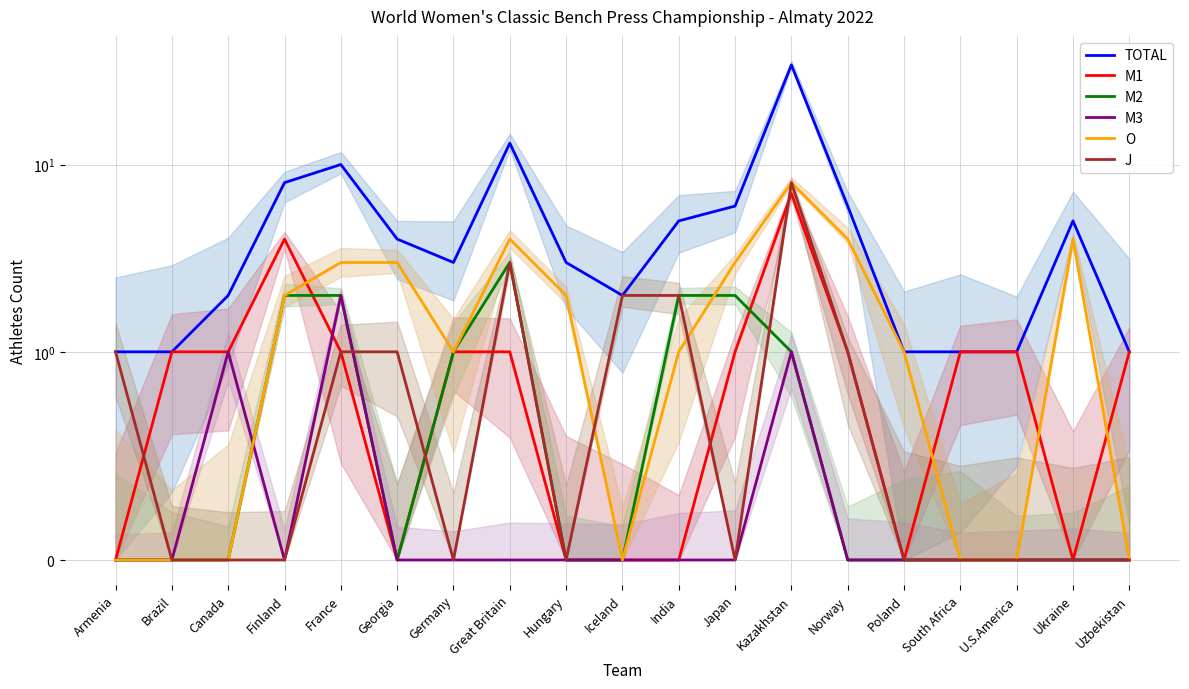

Which category has the lowest value across all series?

Armenia